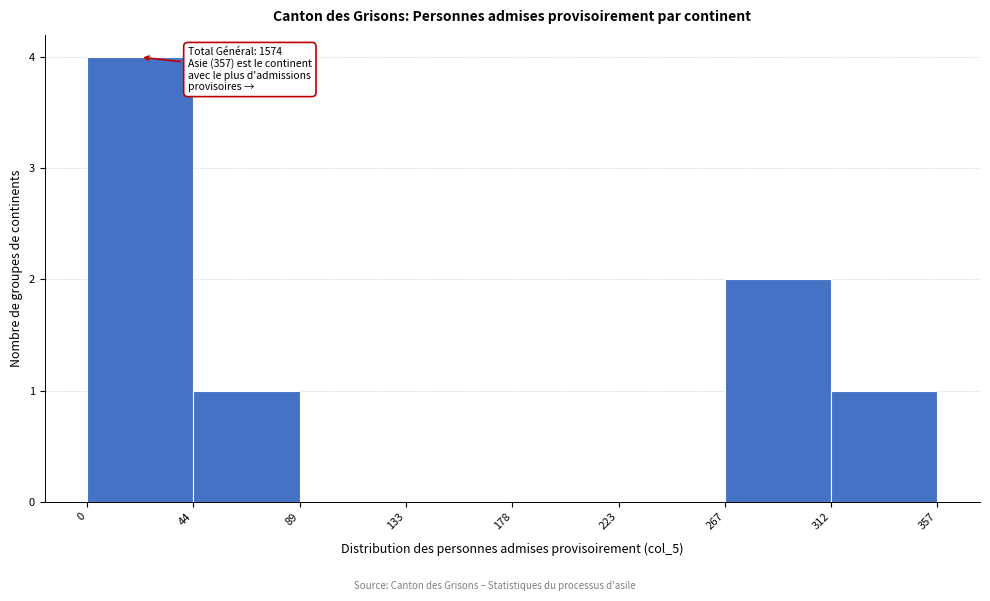

Over which range of the x-axis is the bar tallest?

0 to 44